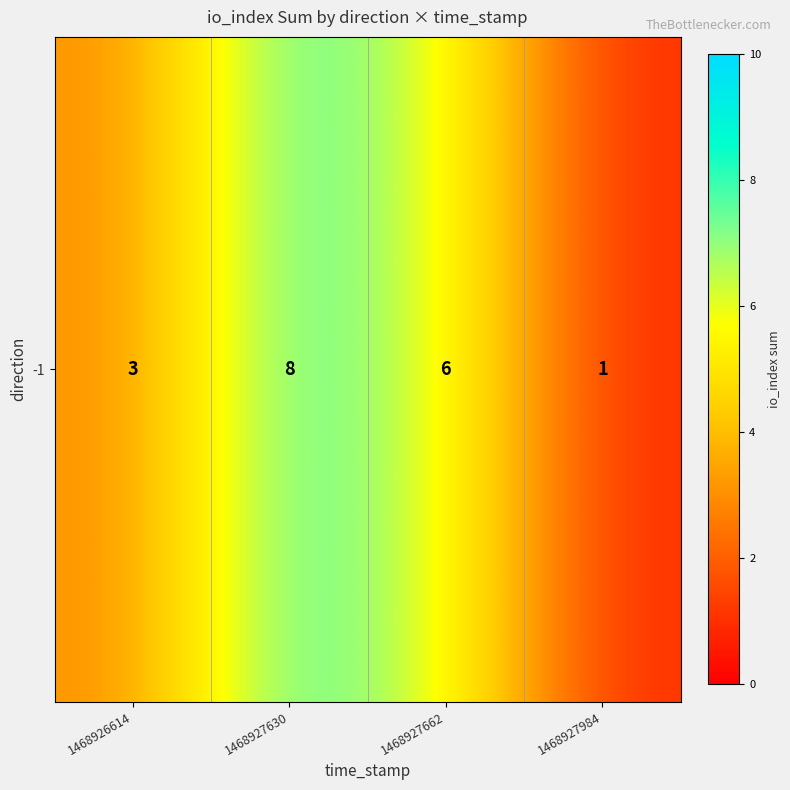

What is the maximum value shown in the chart?

8